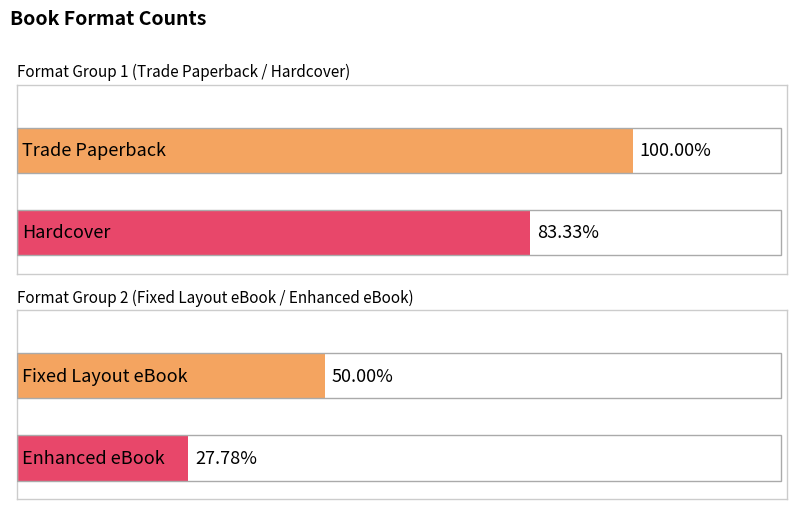

What is the average value?

12